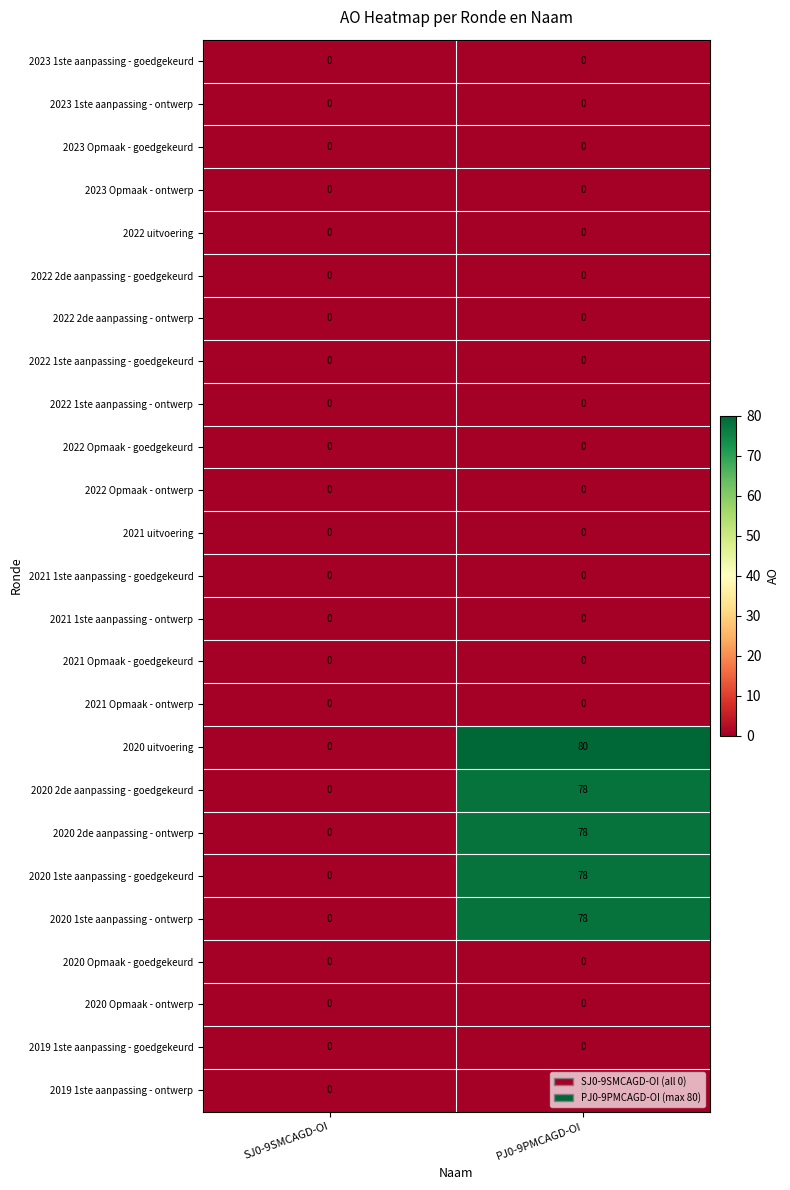

Is it true that 2020 uitvoering equals 55 at PJ0-9PMCAGD-OI?

False